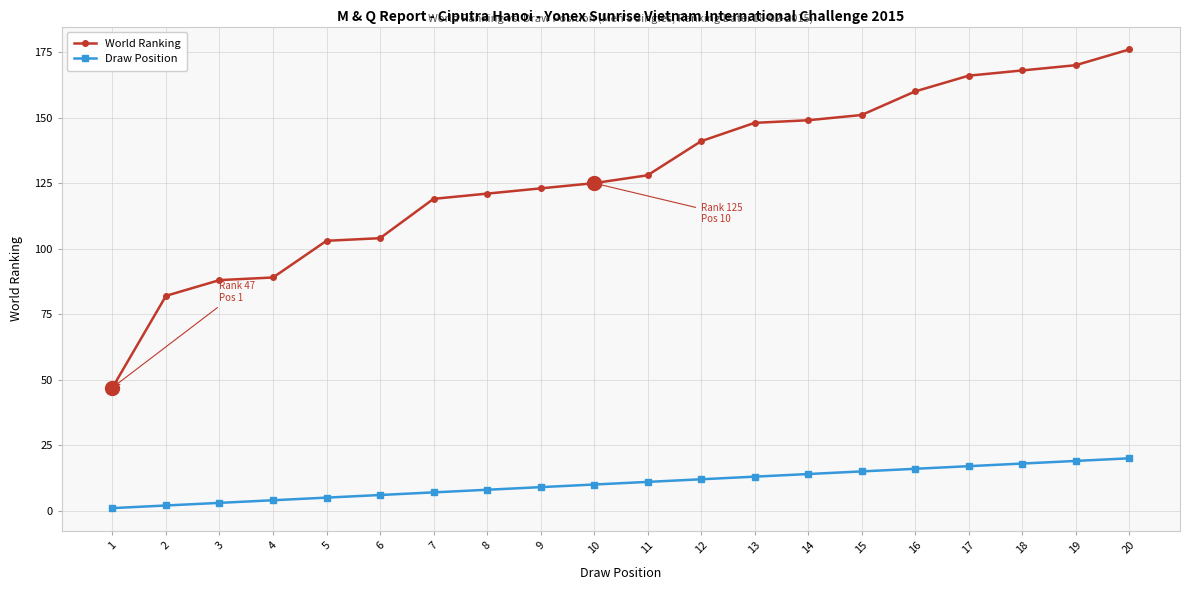

Reading left to right, extract all data points from this chart.

World Ranking: 1=47	2=82	3=88	4=89	5=103	6=104	7=119	8=121	9=123	10=125	11=128	12=141	13=148	14=149	15=151	16=160	17=166	18=168	19=170	20=176
Draw Position: 1=1	2=2	3=3	4=4	5=5	6=6	7=7	8=8	9=9	10=10	11=11	12=12	13=13	14=14	15=15	16=16	17=17	18=18	19=19	20=20